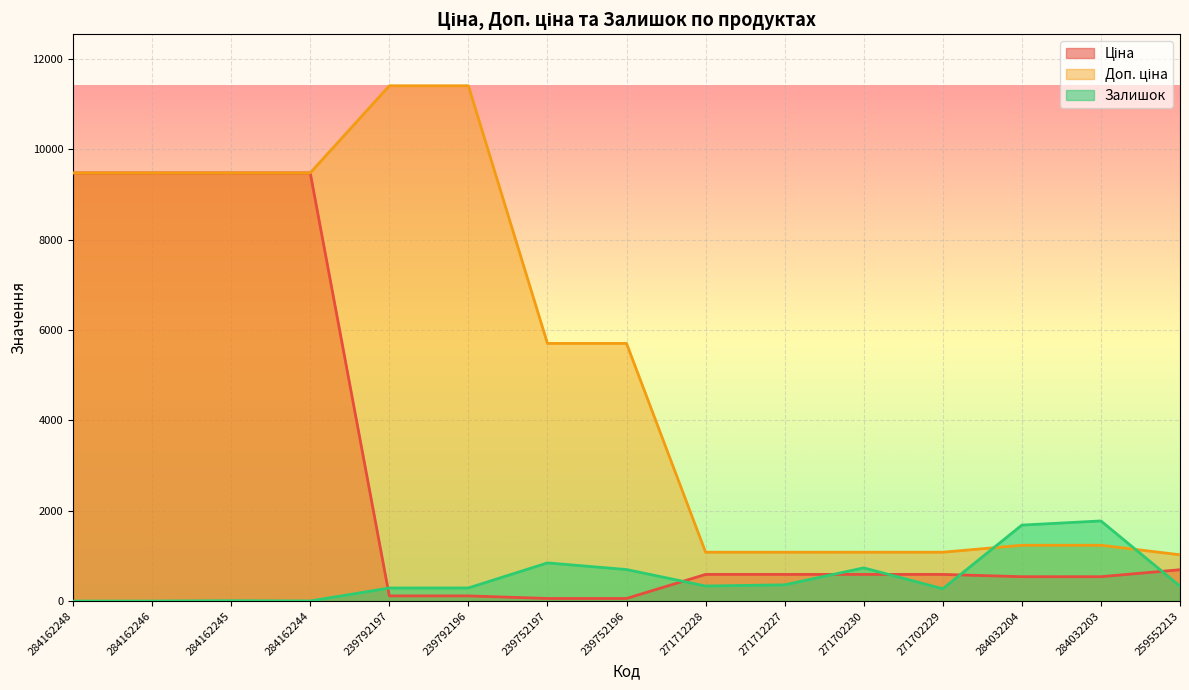

After their last crossing, which series has the higher values: Залишок or Ціна?

Ціна